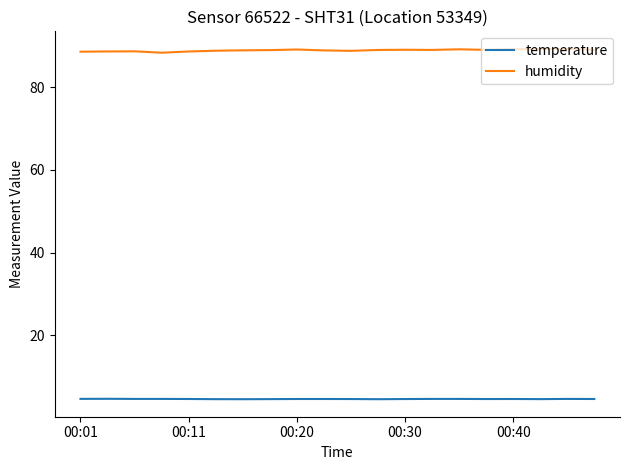

Which series has the largest total across all categories?

humidity